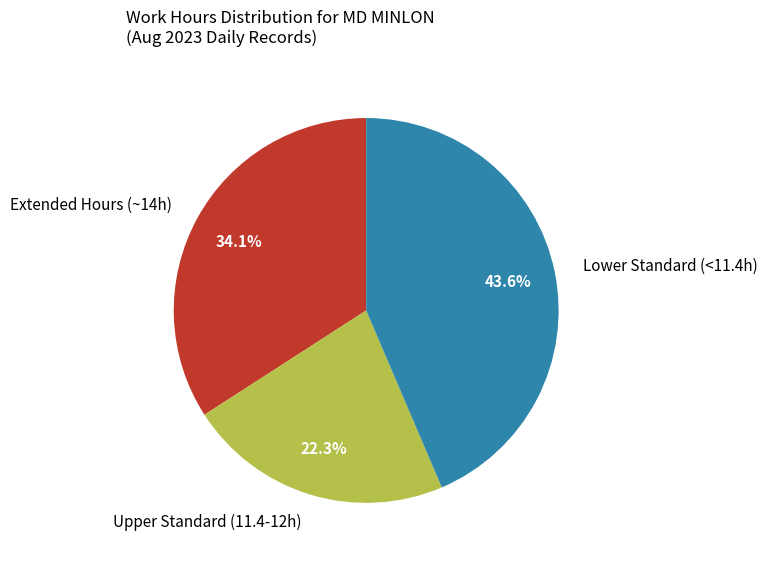

Between Extended Hours (~14h) and Upper Standard (11.4-12h), which is larger?

Extended Hours (~14h)